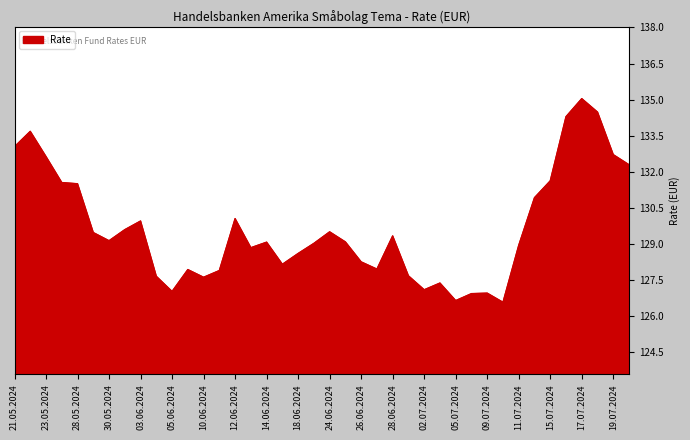

What is the difference between the second highest and minimum values?

7.9